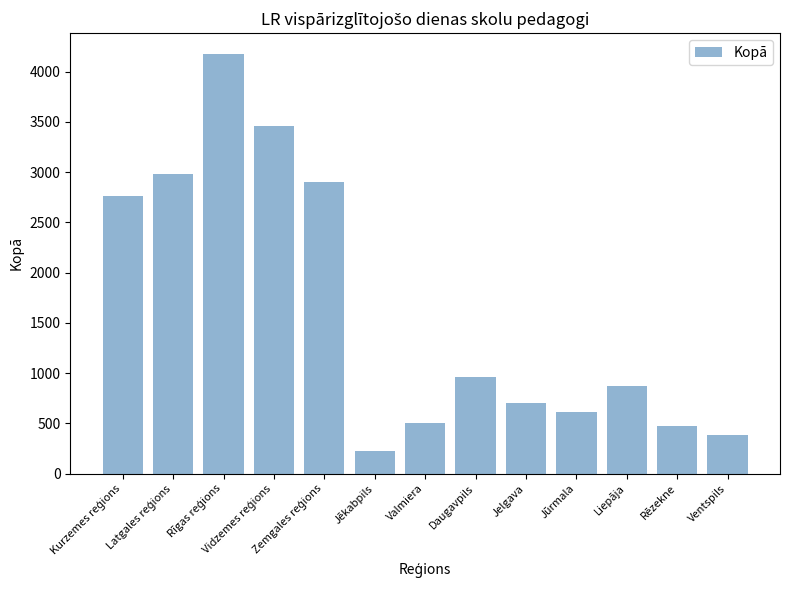

What is the label of the 13th bar from the left?

Ventspils